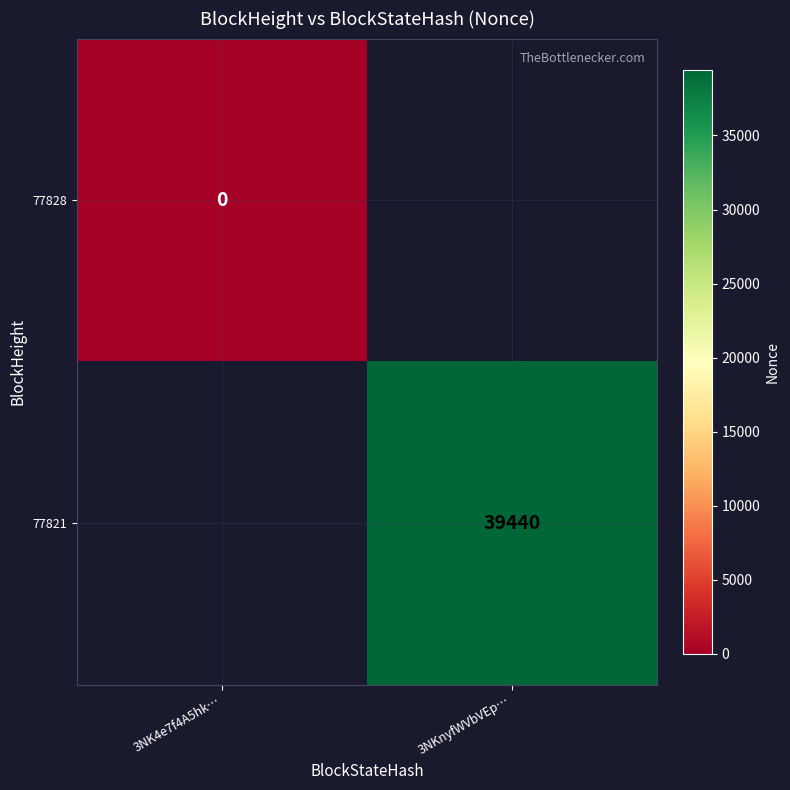

Which label corresponds to the largest value in the chart?

3NKnyfWVbVEp…